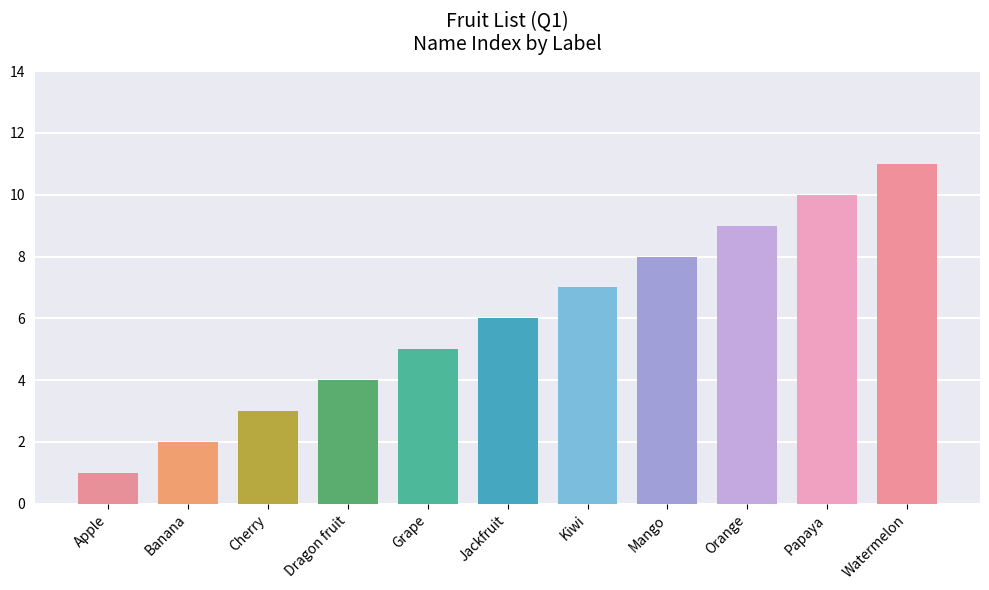

The value at Cherry is 5. True or false?

False